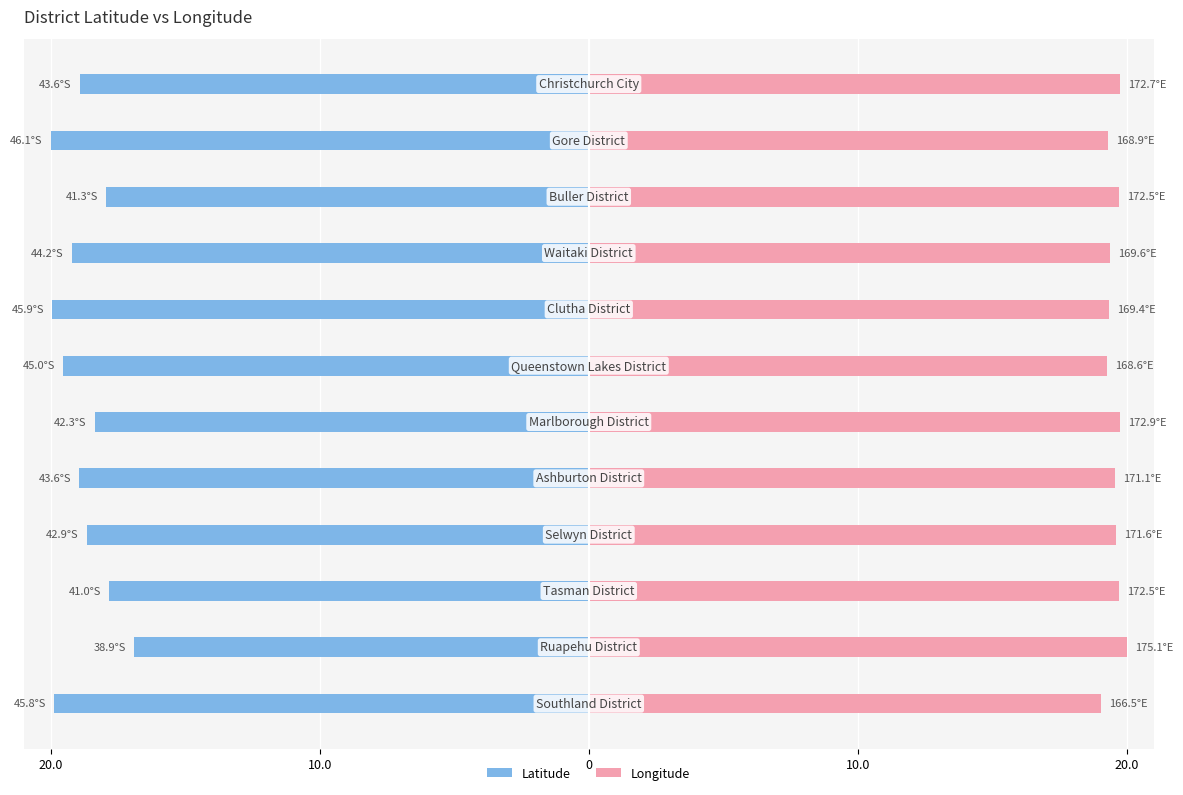

What is the sum of all Latitude values?

-226.1